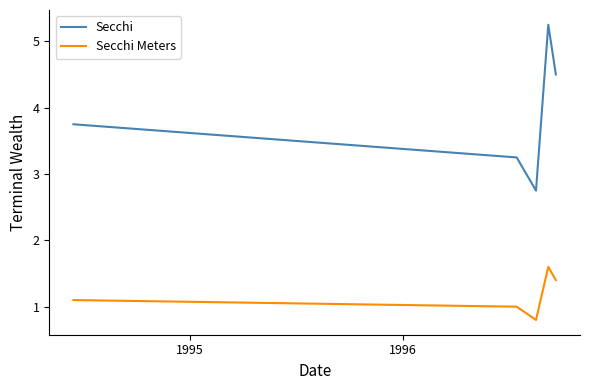

Which series has the widest spread of values?

Secchi